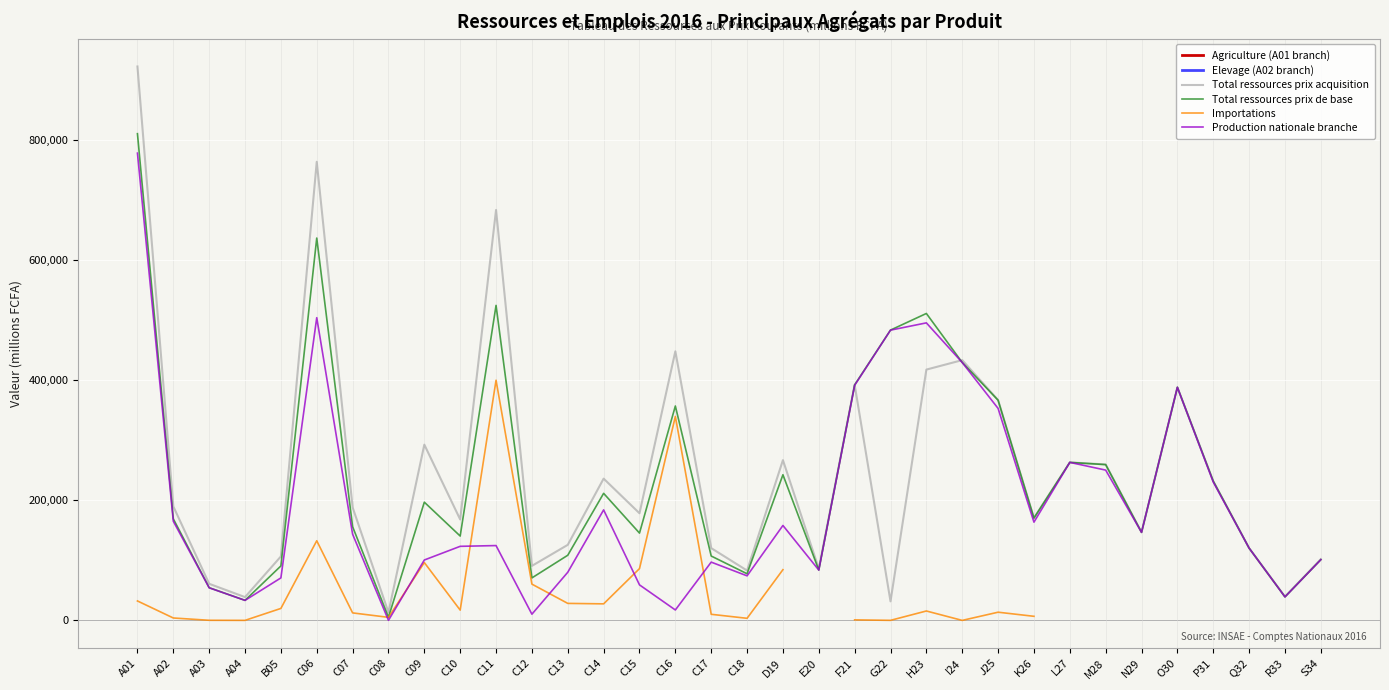

True or false: Elevage (A02 branch) and Total ressources prix acquisition intersect in this chart.

False